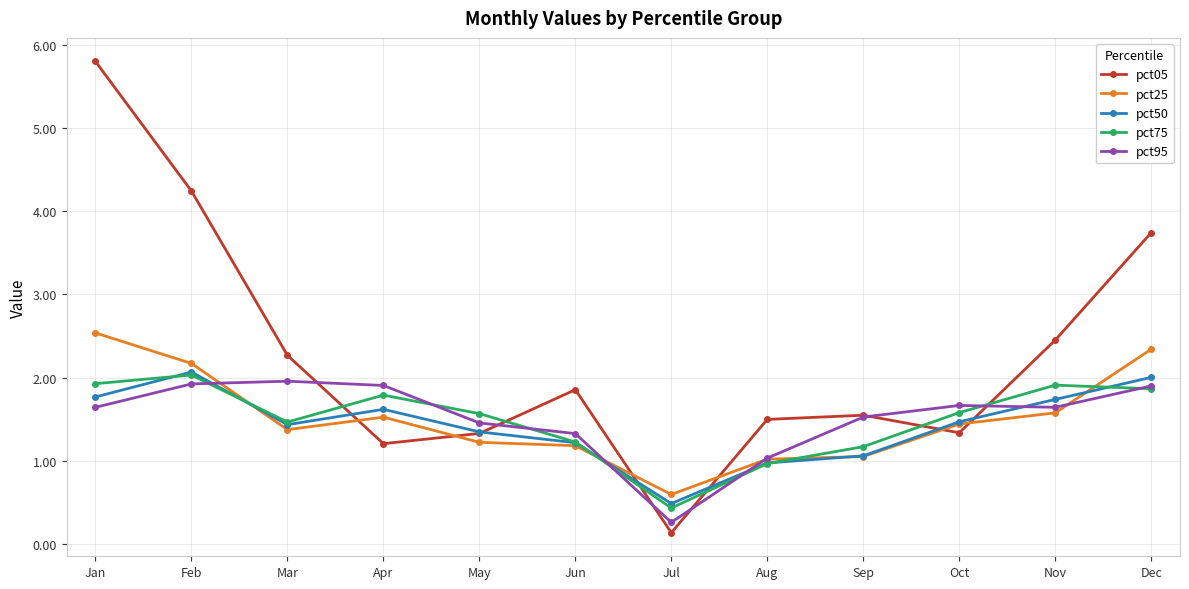

How many data points does each series have?

12